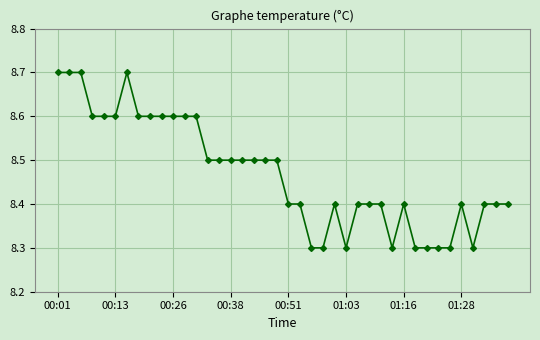

How many values are between 8 and 9?

40